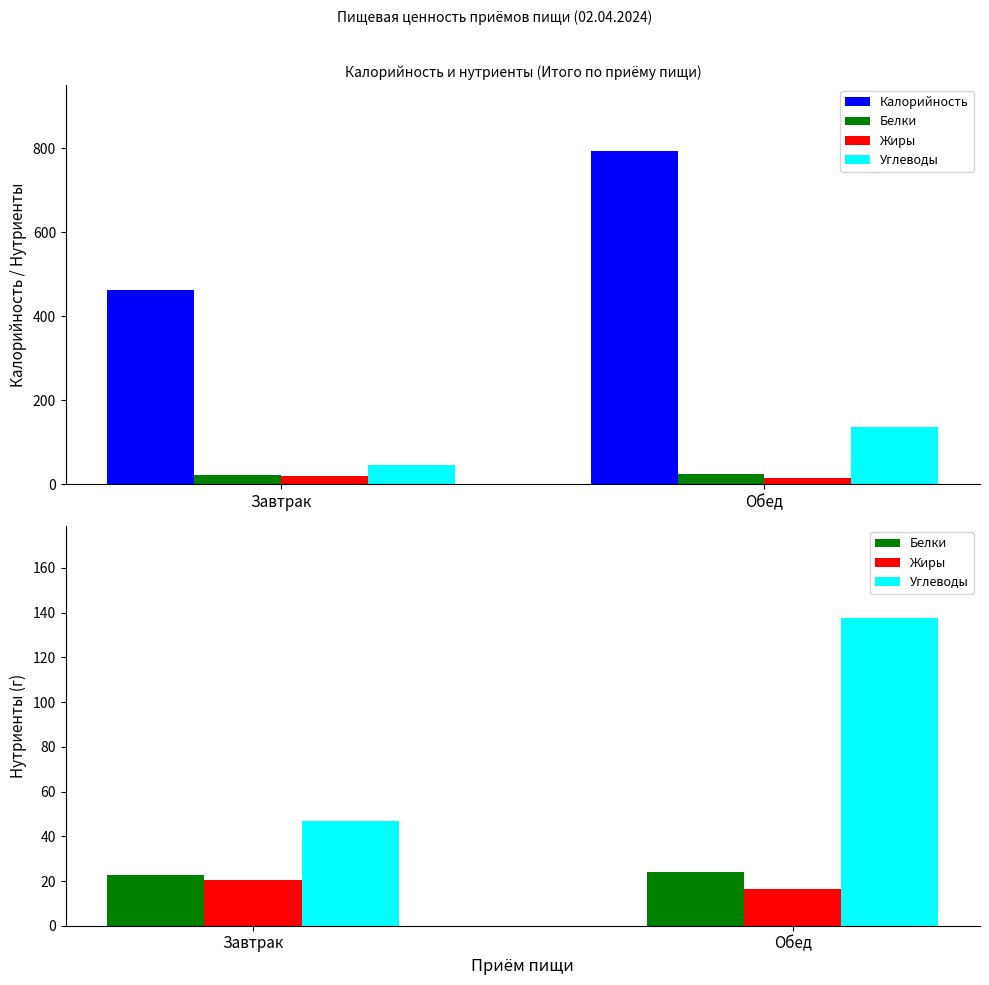

How many bars are there in each group?

4